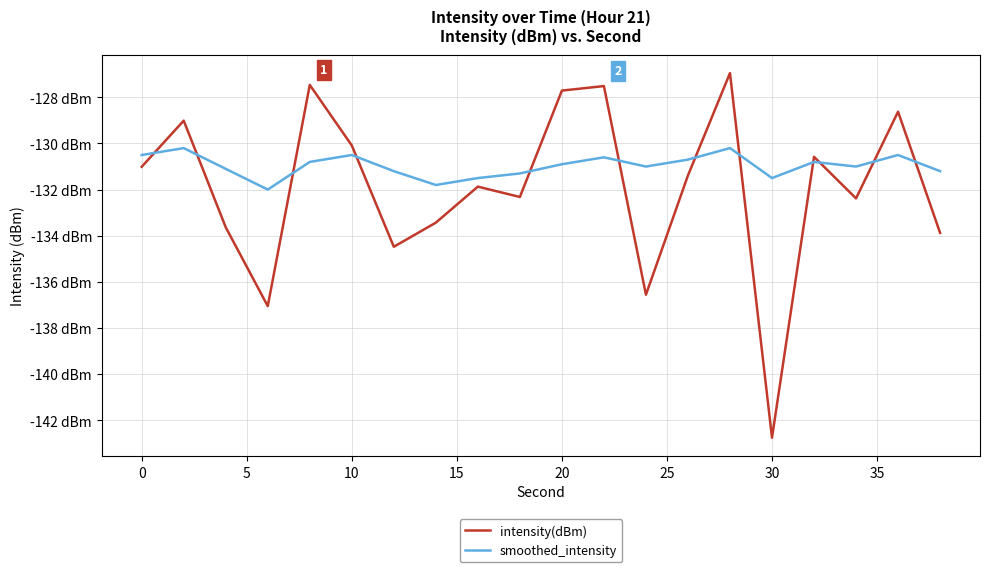

Does the chart display data point markers on the line(s)?

No